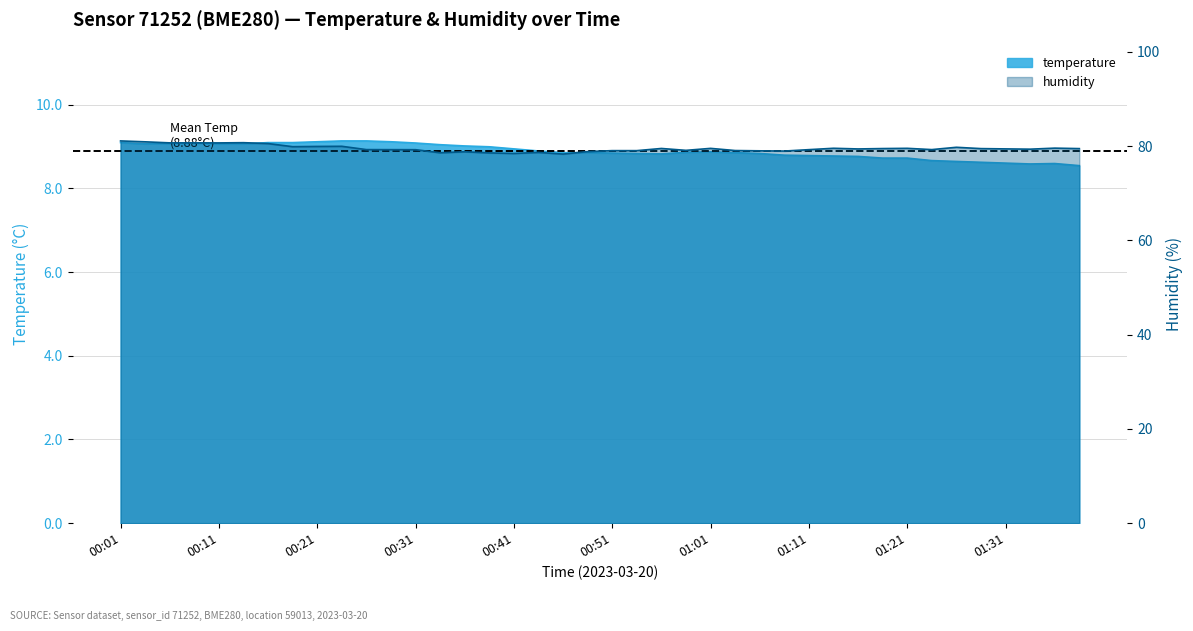

What is the minimum value shown in the chart?

8.5